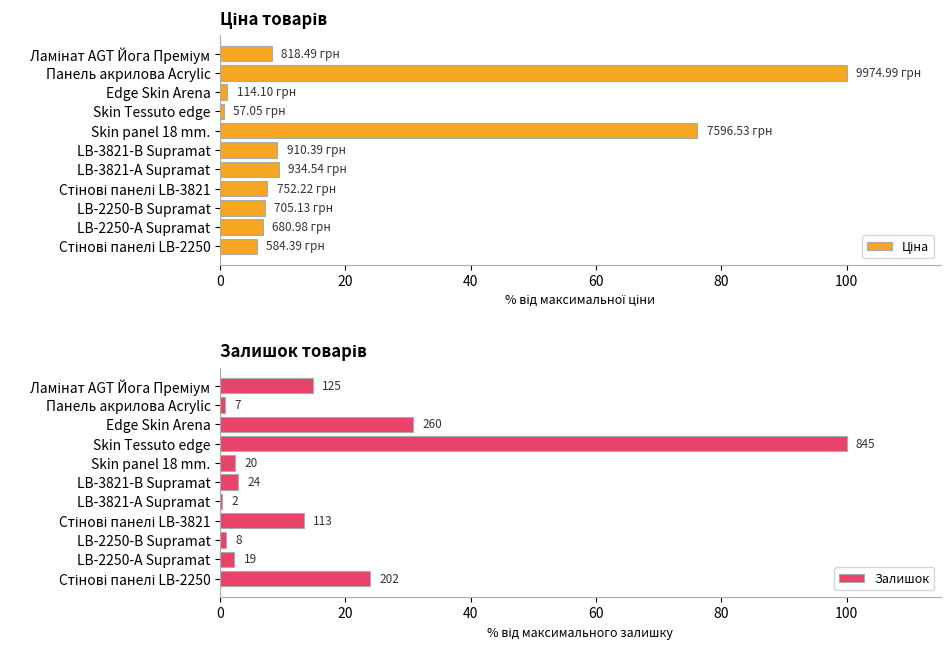

At Ламінат AGT Йога Преміум, list the series in order from smallest to largest.

Ціна, Залишок